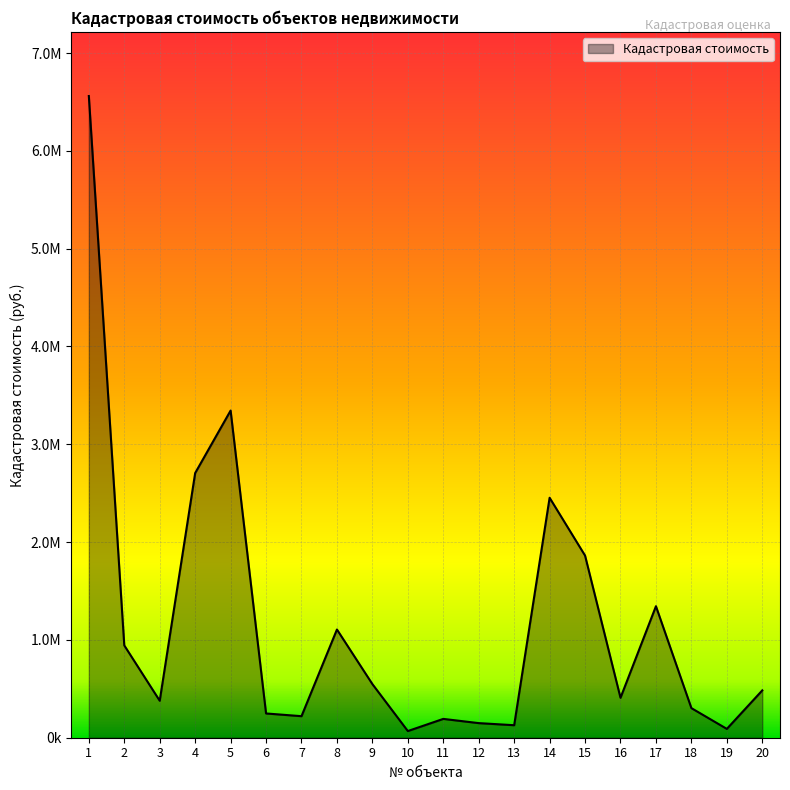

What is the change in value from 5 to 14?

-891471.1